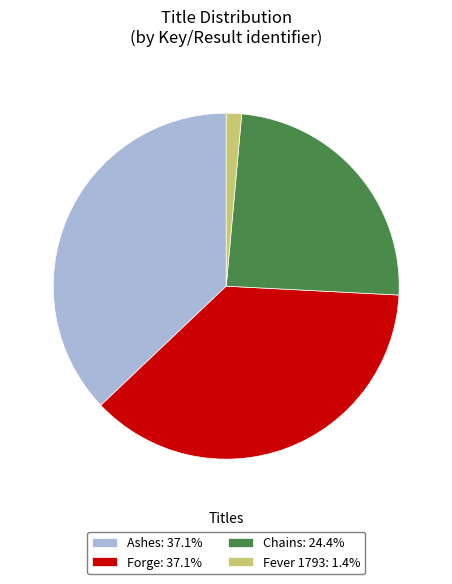

Count the number of slices in the pie.

4